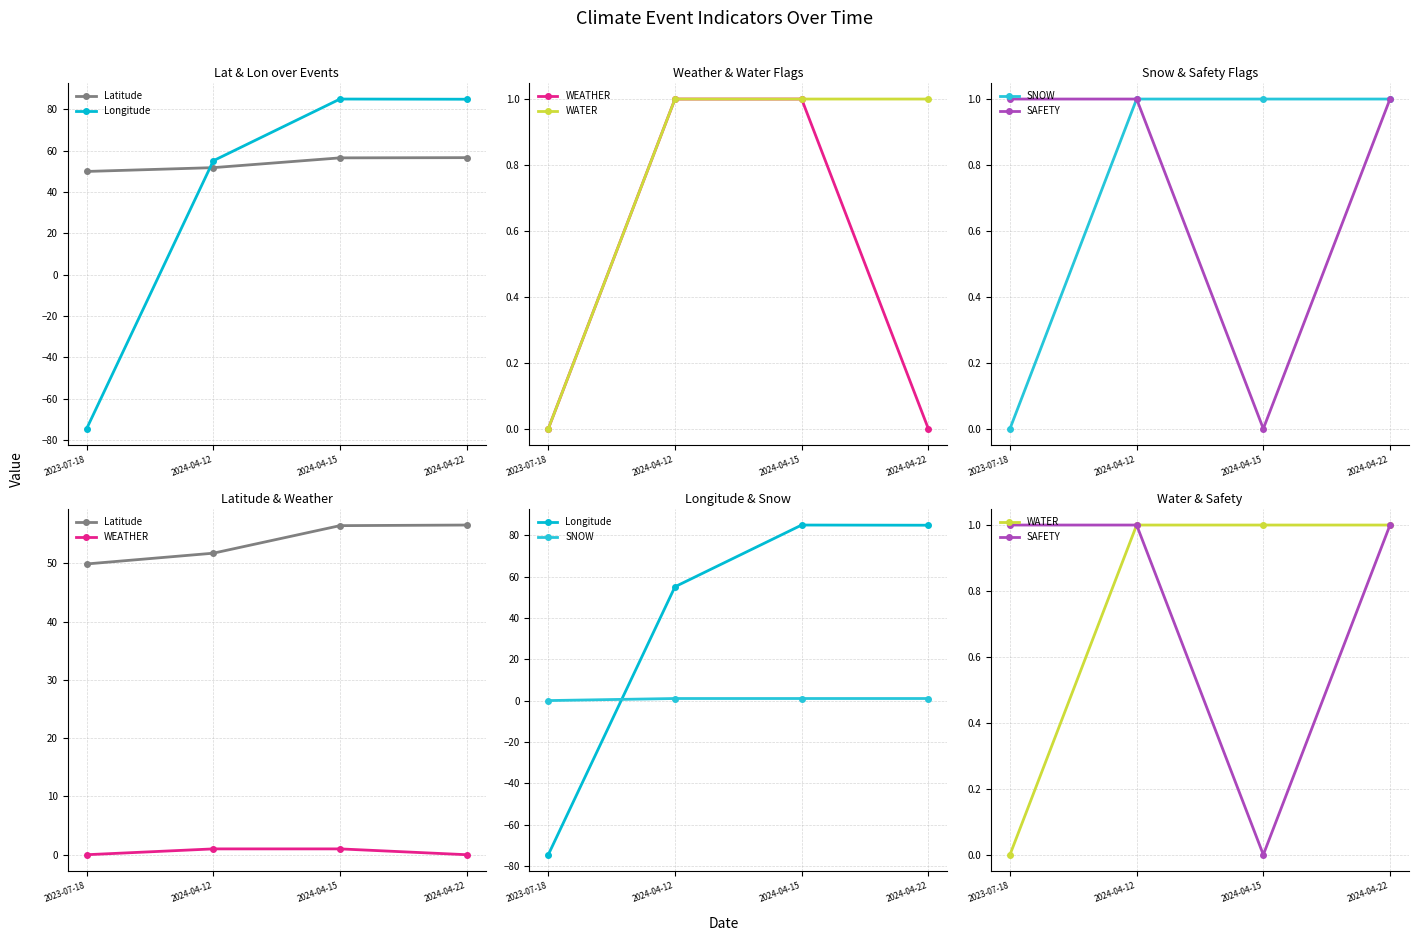

Between 2024-04-12 and 2024-04-22, which series saw the biggest shift?

Longitude